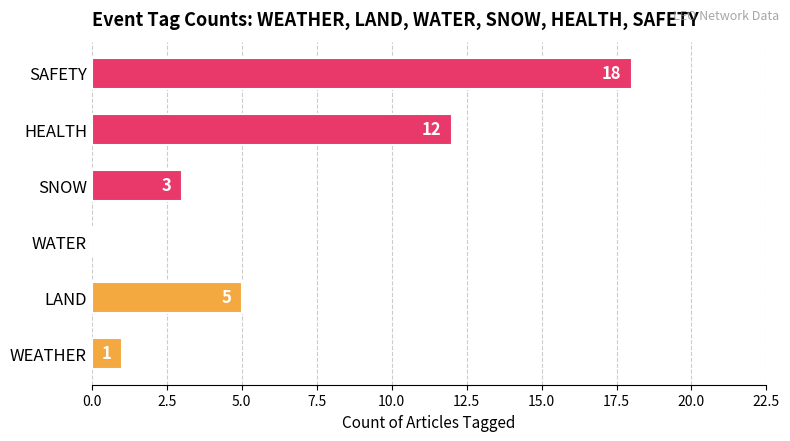

What is the greatest value displayed?

18